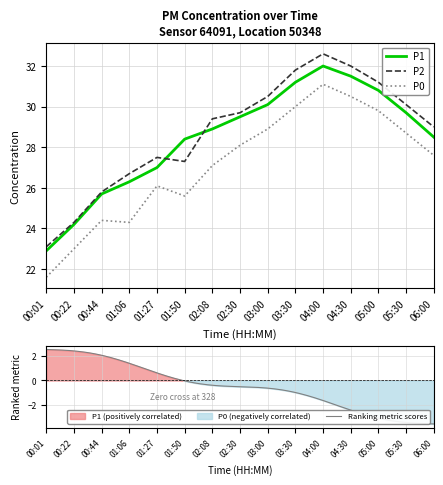

What is the sum of all P2 values?

431.0